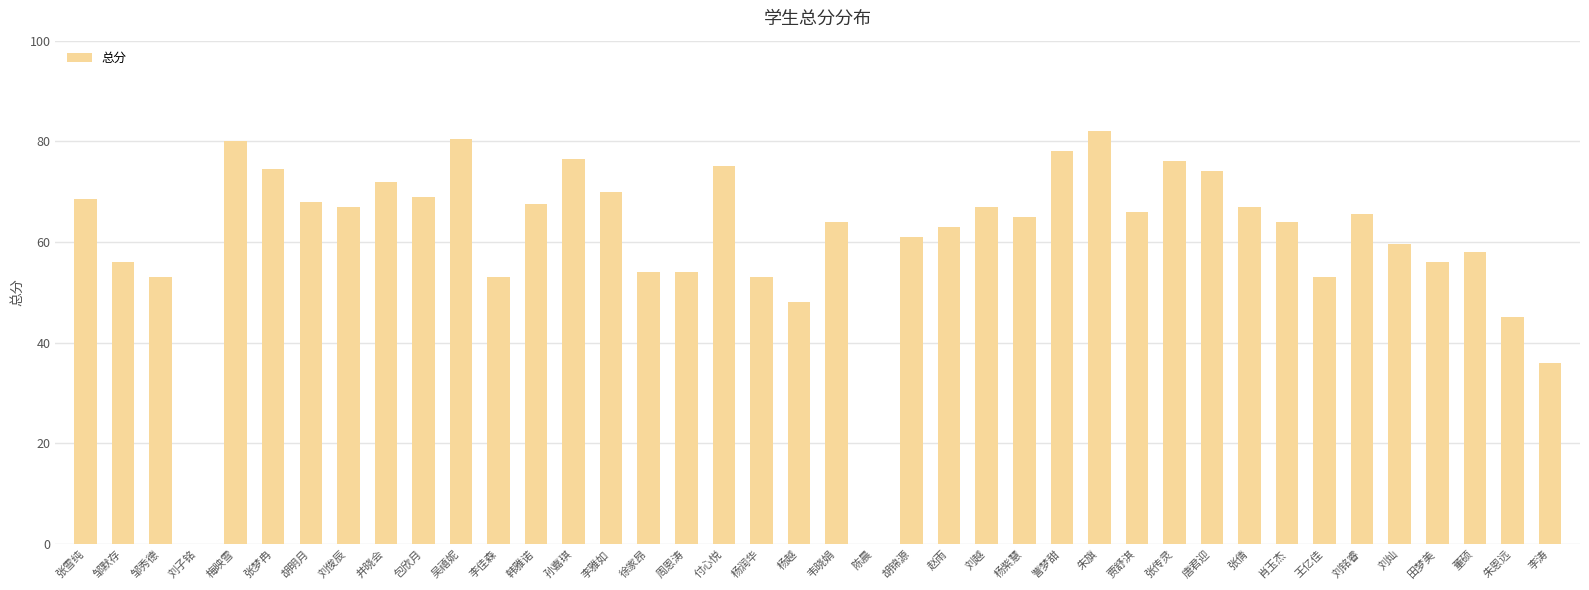

What is the change in value from 贾舒淇 to 张传灵?

+10.0